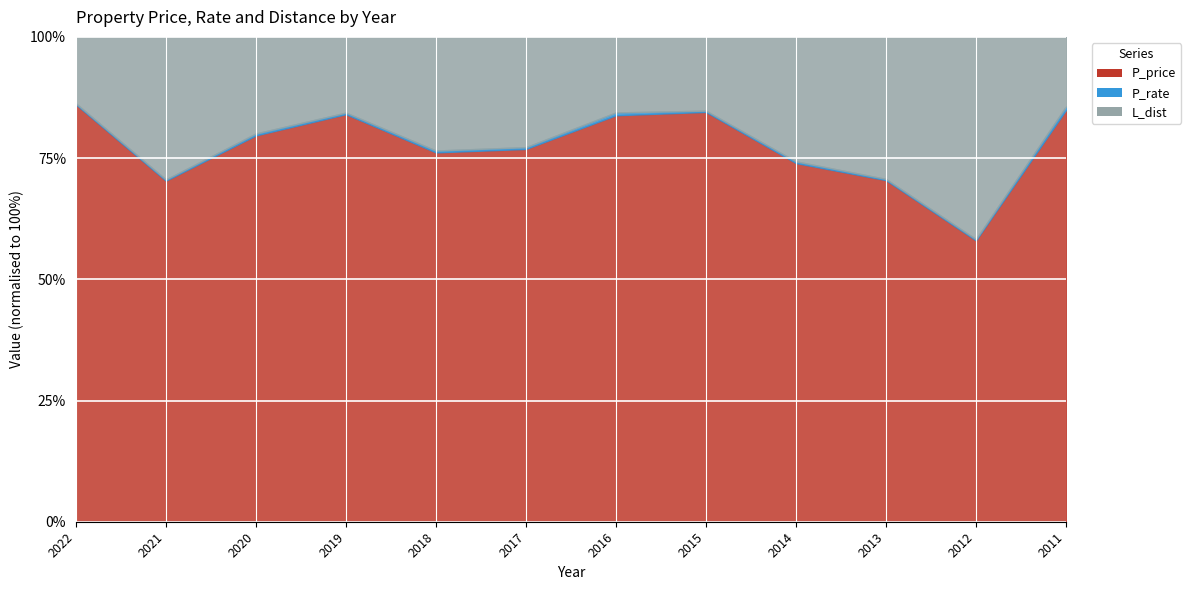

Which has a higher value, 2015 or 2013?

2015